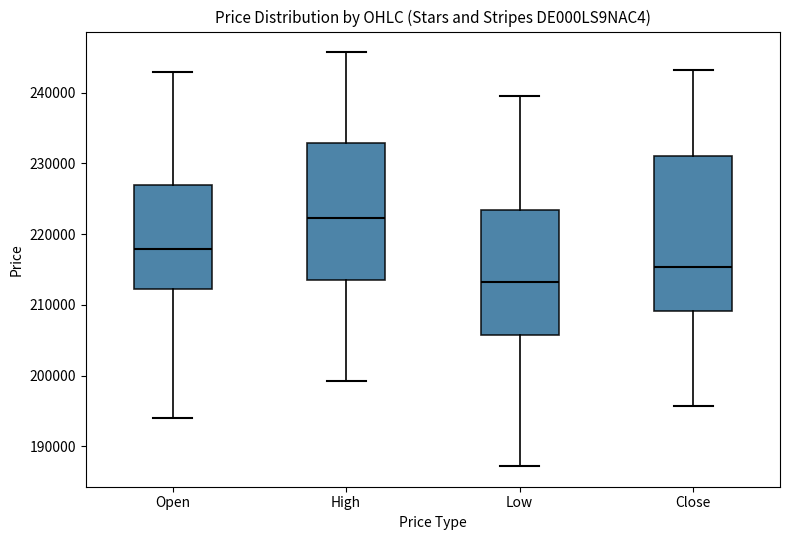

Where does the lower whisker of the box for Close end on the y-axis? The values are not printed on the chart, so give them approximately, as read against the axis.

196000